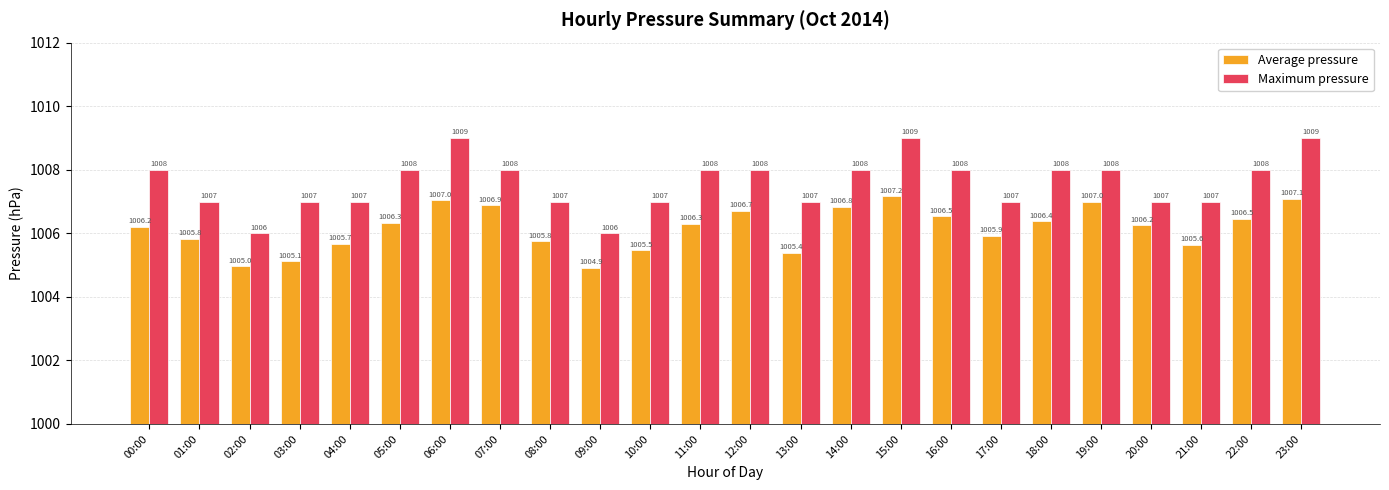

What value does the Maximum pressure series have at 01:00?

1007.0